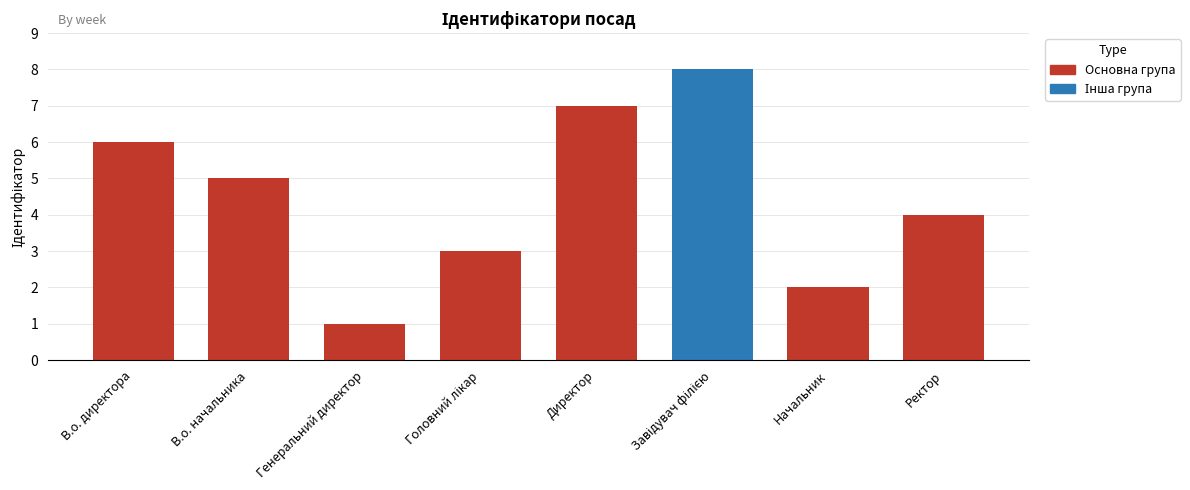

How many values are between 3 and 7?

5